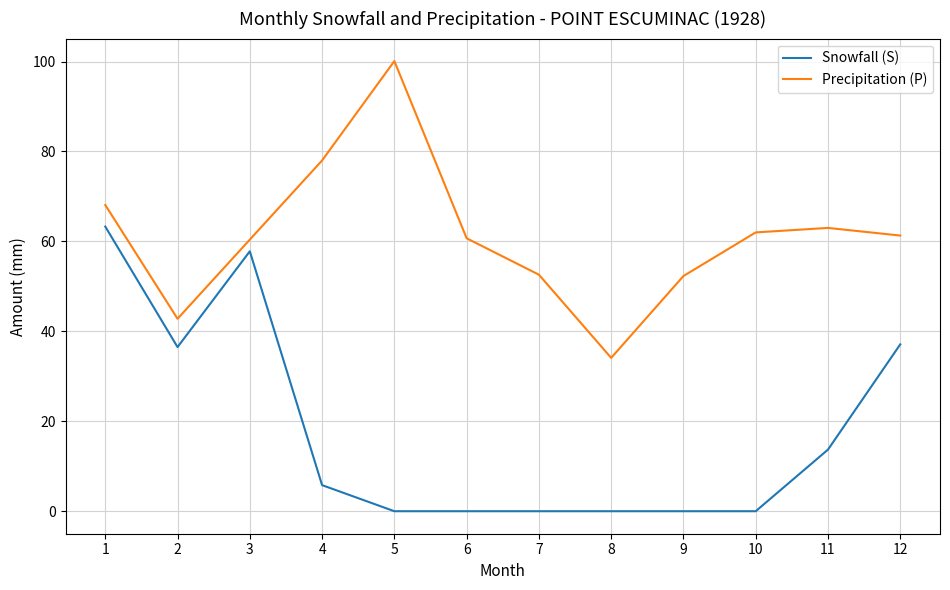

List the series in order of their overall mean, lowest first.

Snowfall (S), Precipitation (P)